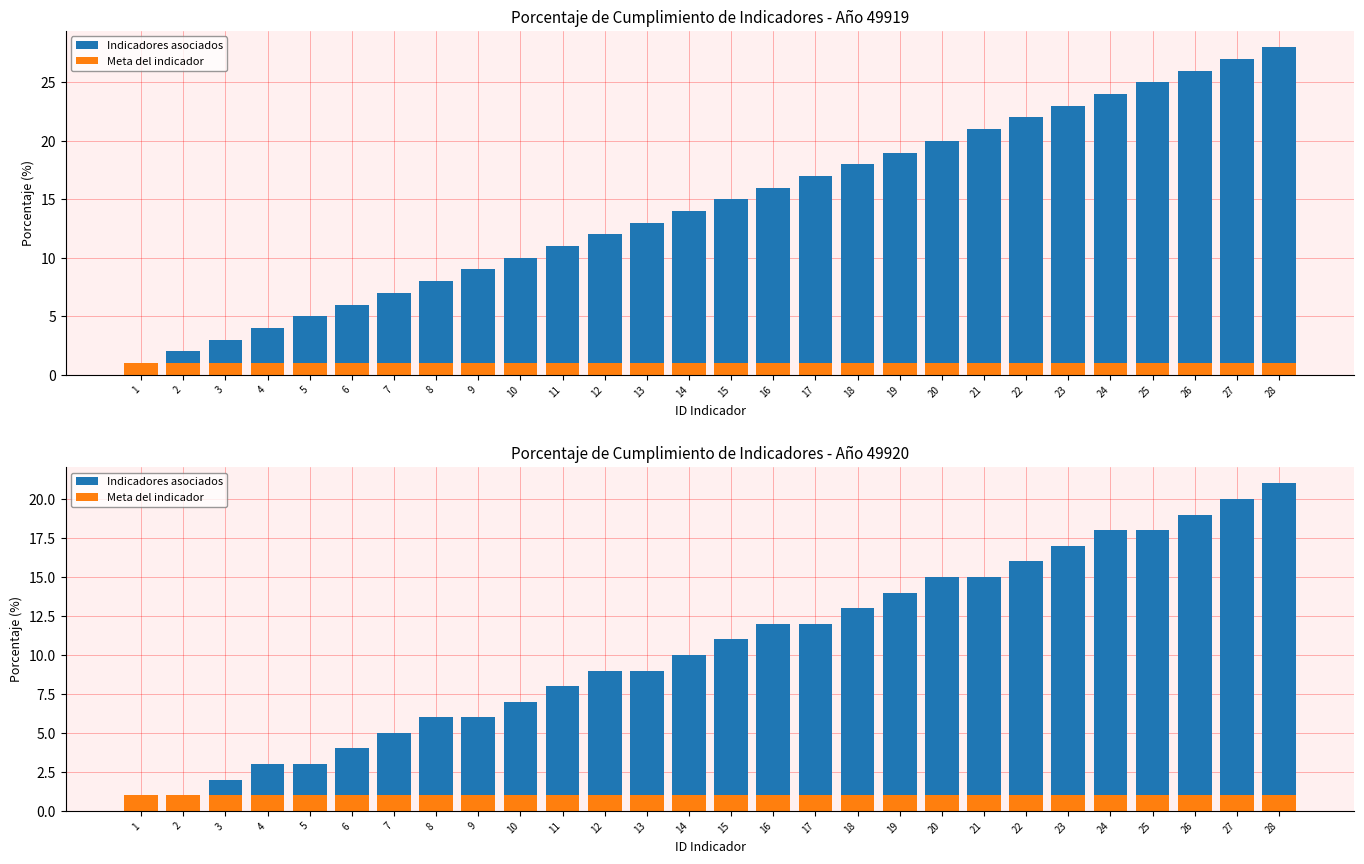

The Meta del indicador series shows 1 at 21. True or false?

False